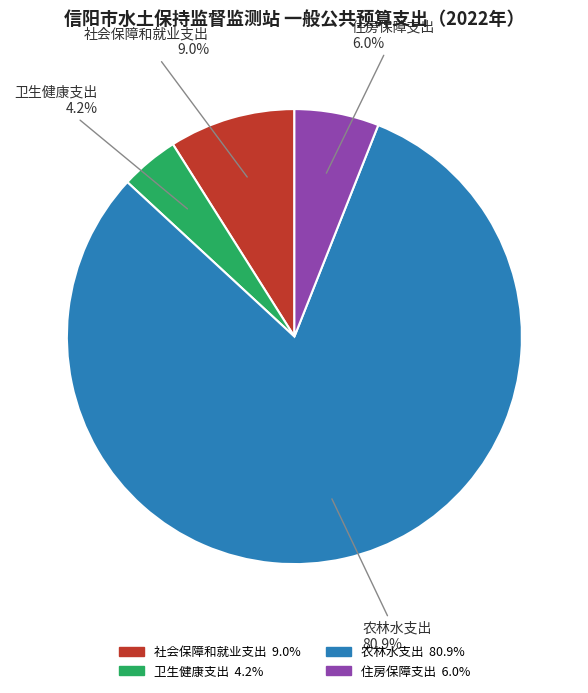

To the nearest percent, what is the combined percentage of 社会保障和就业支出 and 住房保障支出?

15%